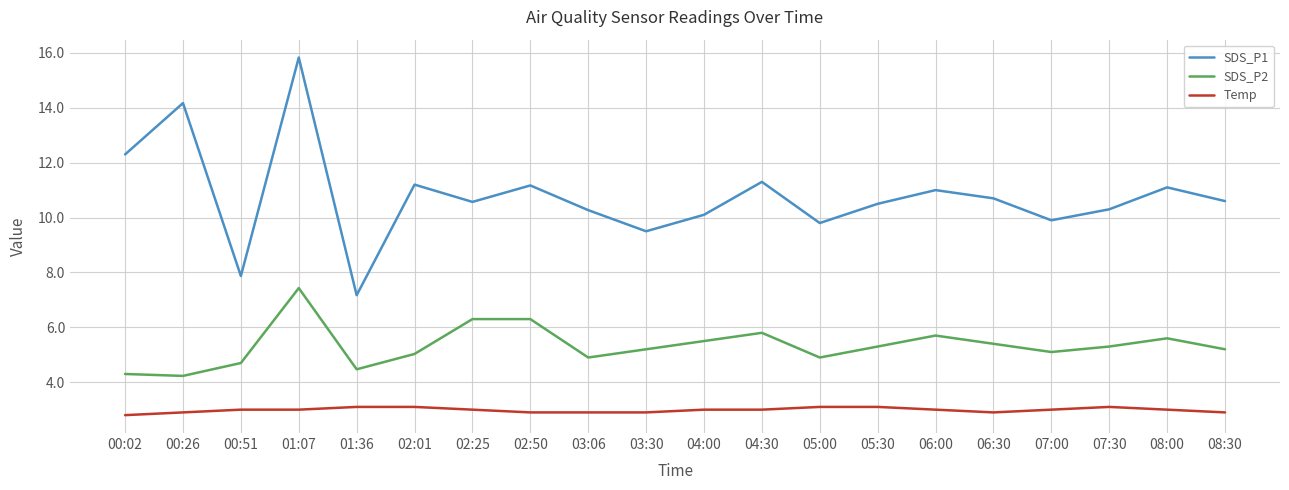

What is the minimum value shown in the chart?

2.8